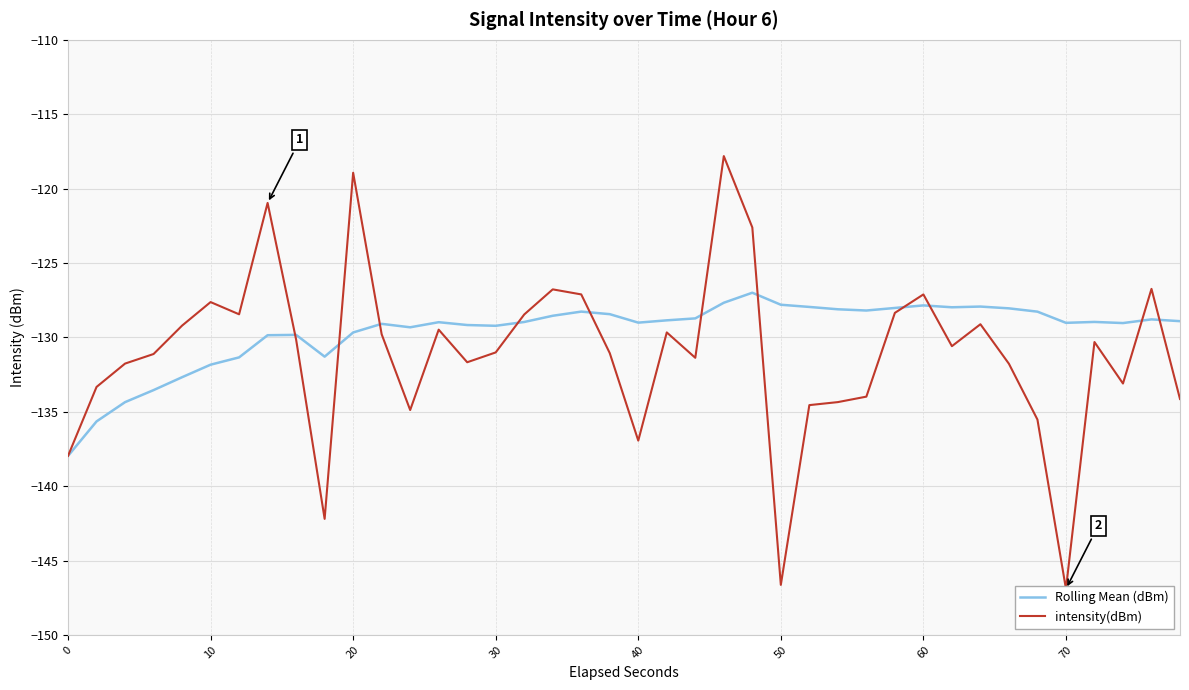

Is it true that Rolling Mean (dBm) equals -127.9 at 60?

True